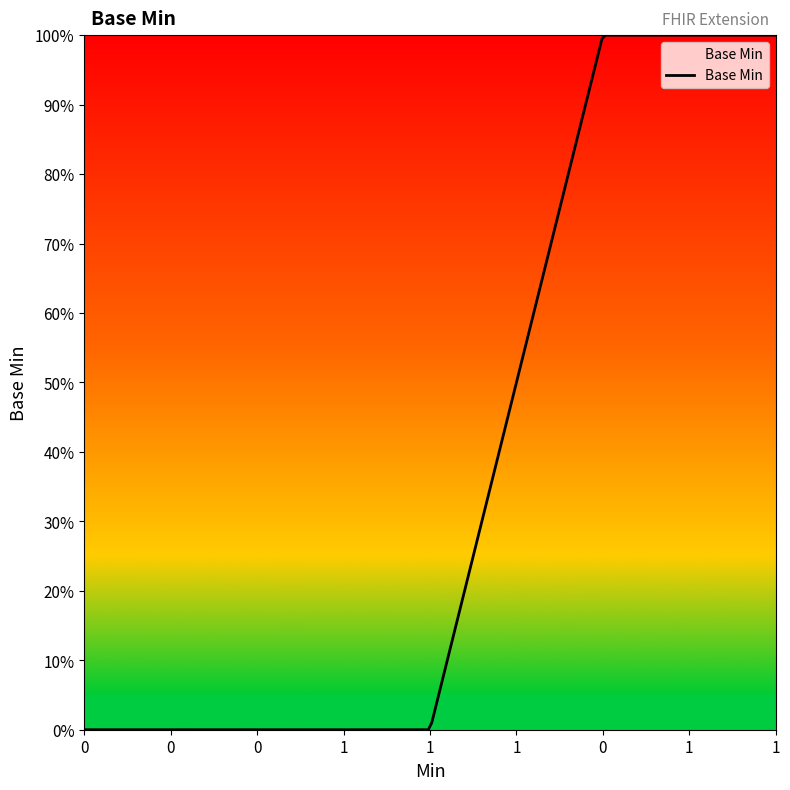

How many lines are shown in the chart?

1